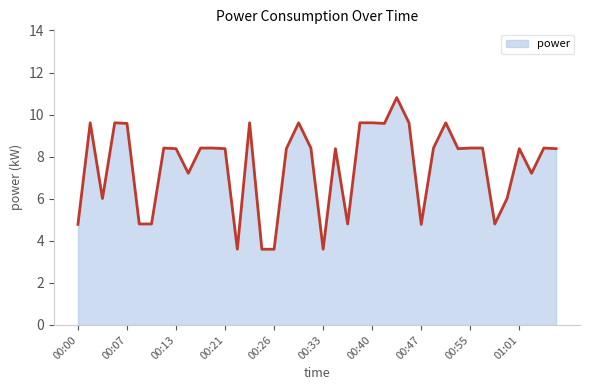

What is the smallest value displayed?

3.6